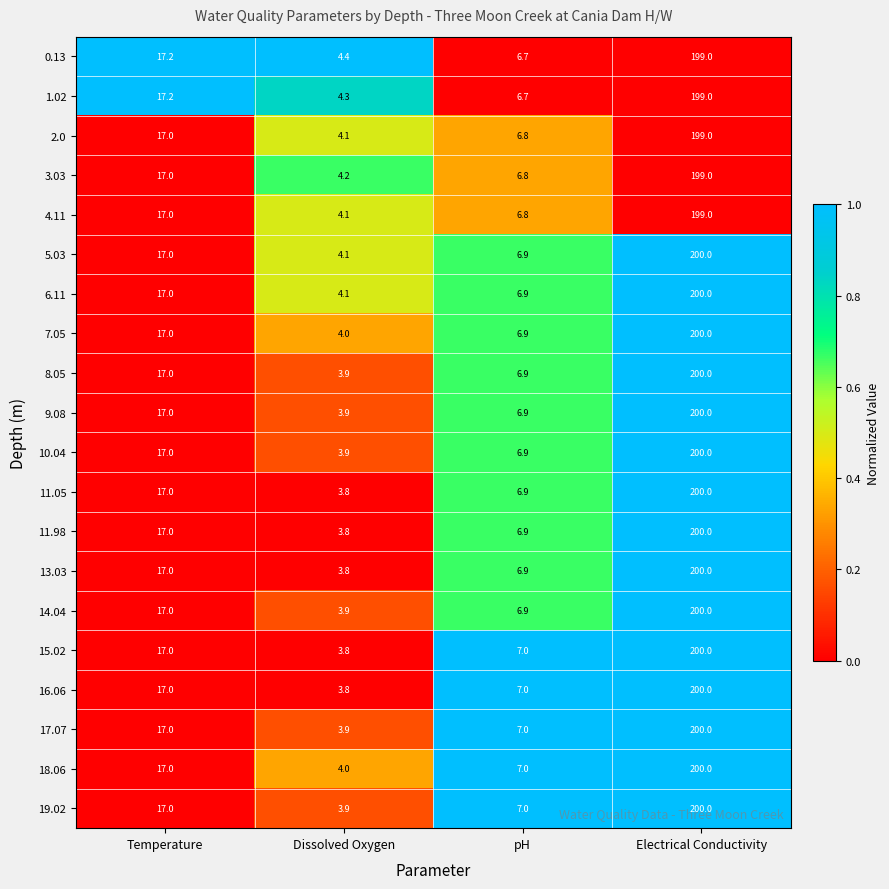

What is the spread (max minus min) of values at pH?

0.3